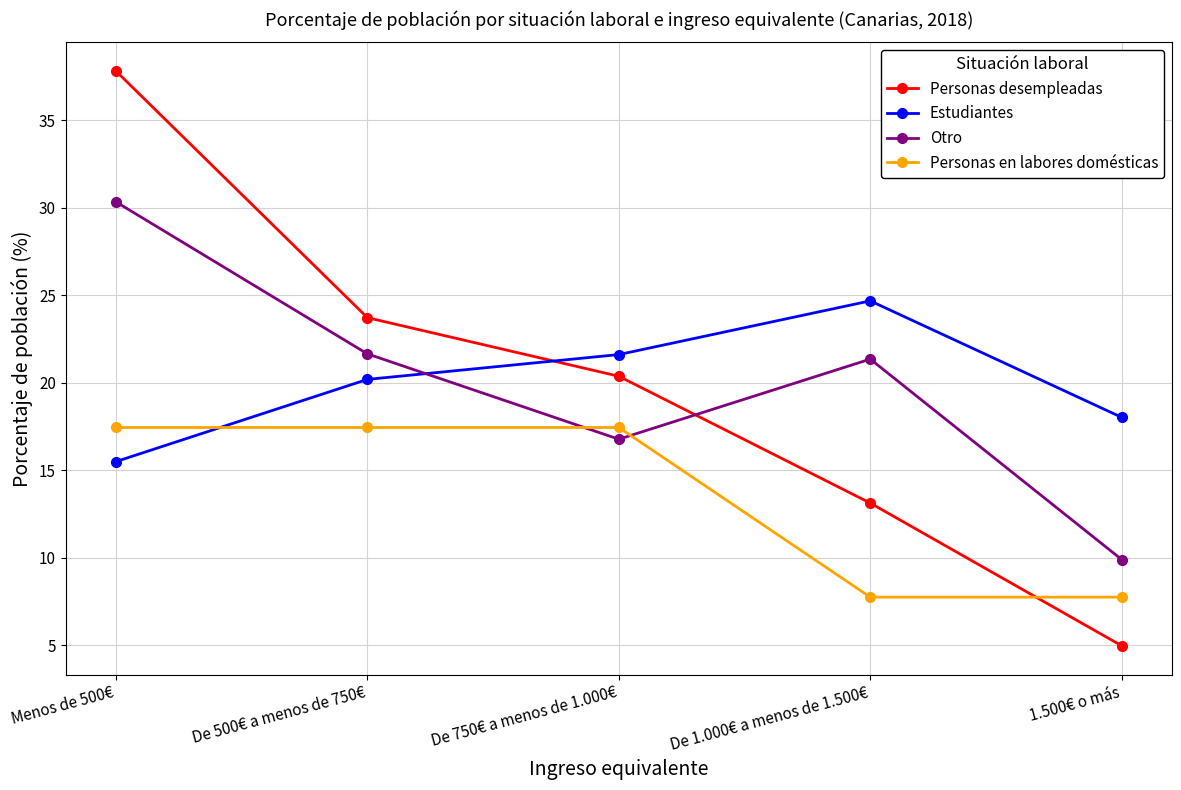

Is this an area chart (filled region under the line)?

No